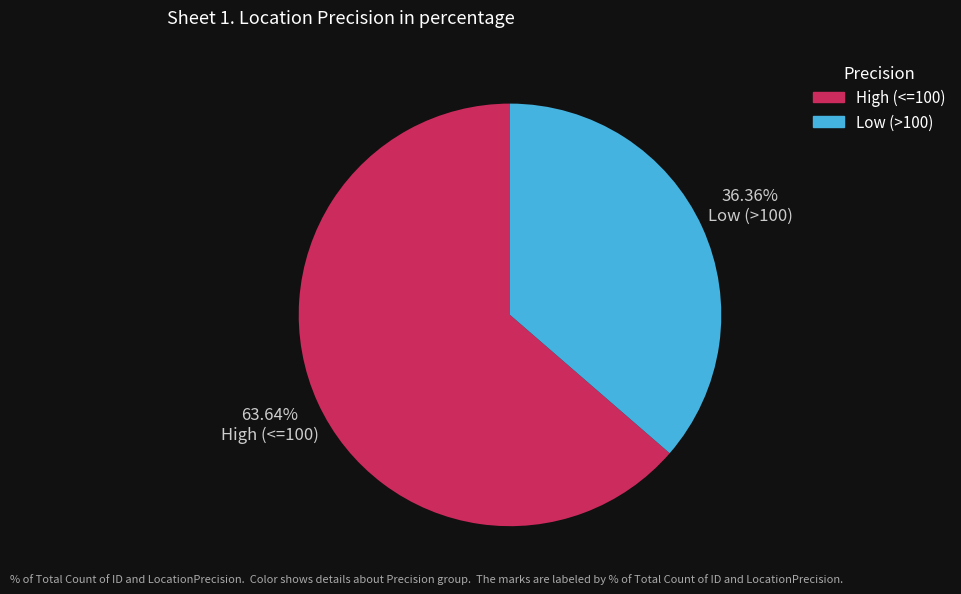

How many slices are in this pie chart?

2